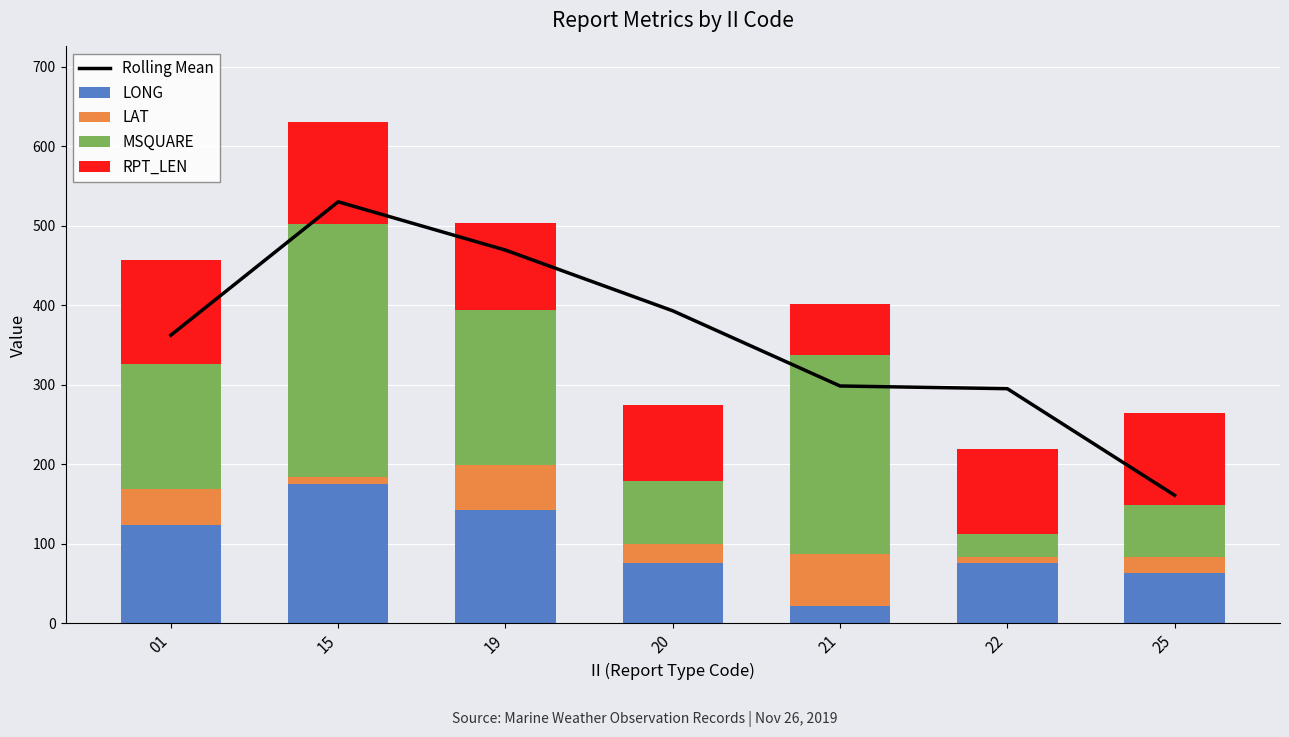

Which series changed the most between 22 and 25?

Rolling Mean